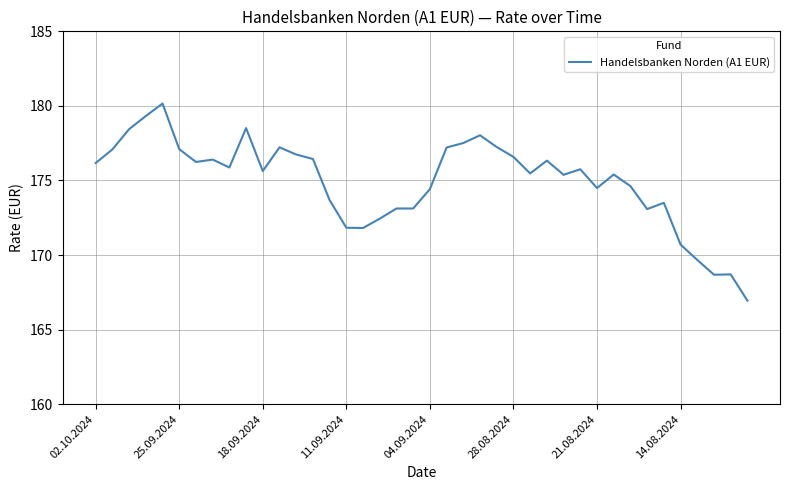

What is the maximum value shown in the chart?

180.2